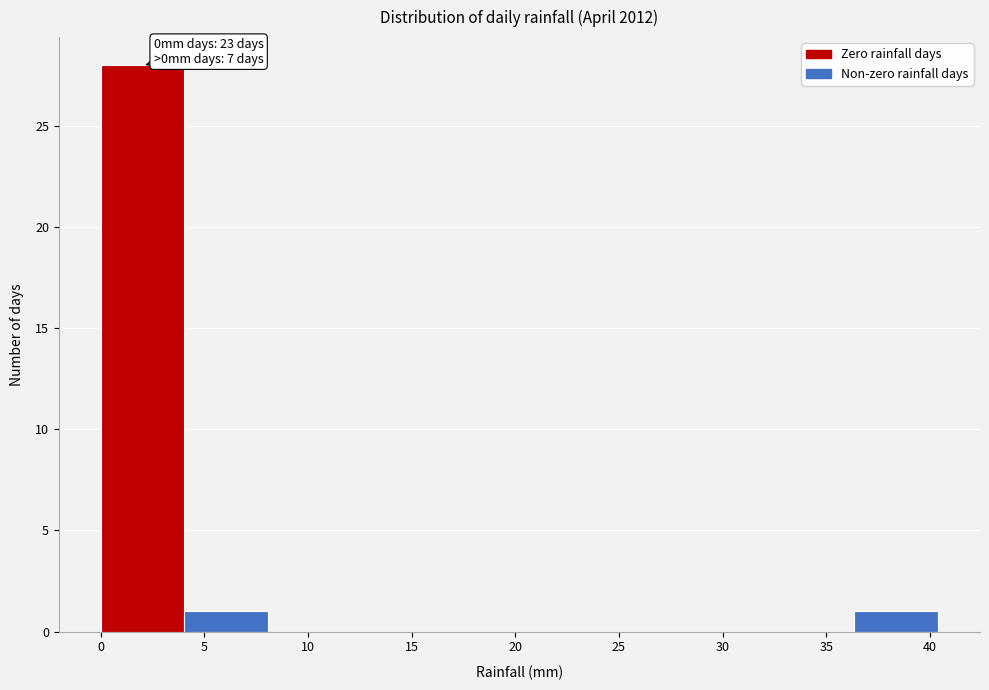

Which range on the x-axis has the tallest bar?

0.0 to 4.0